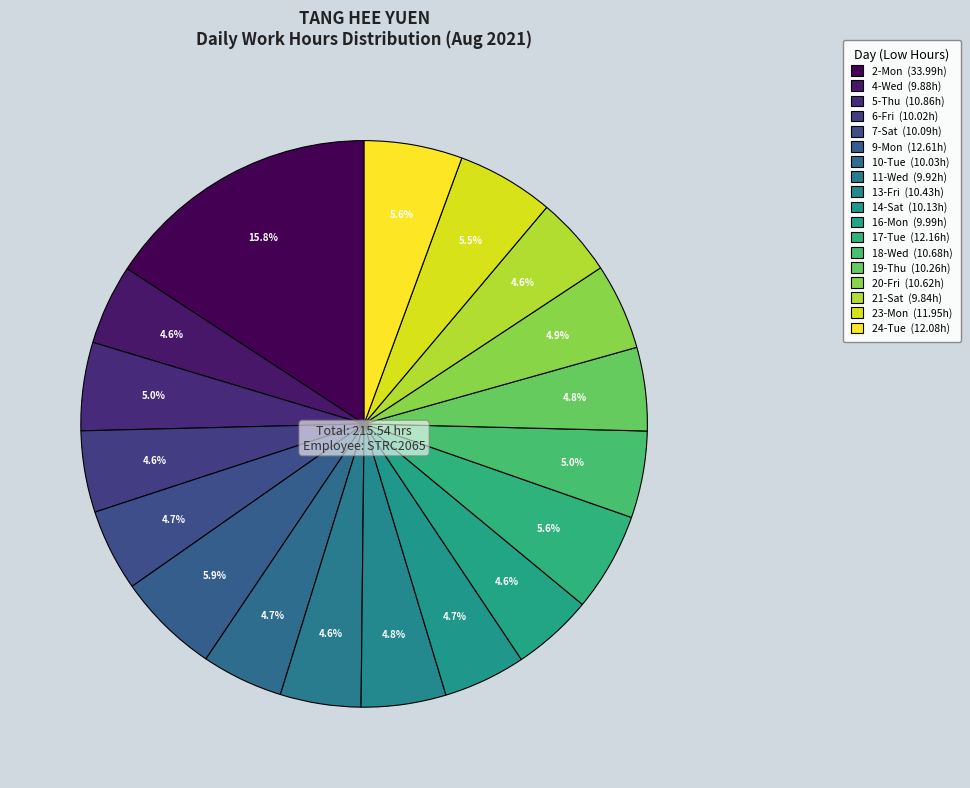

The 24-Tue slice represents 6% of the pie. True or false?

True